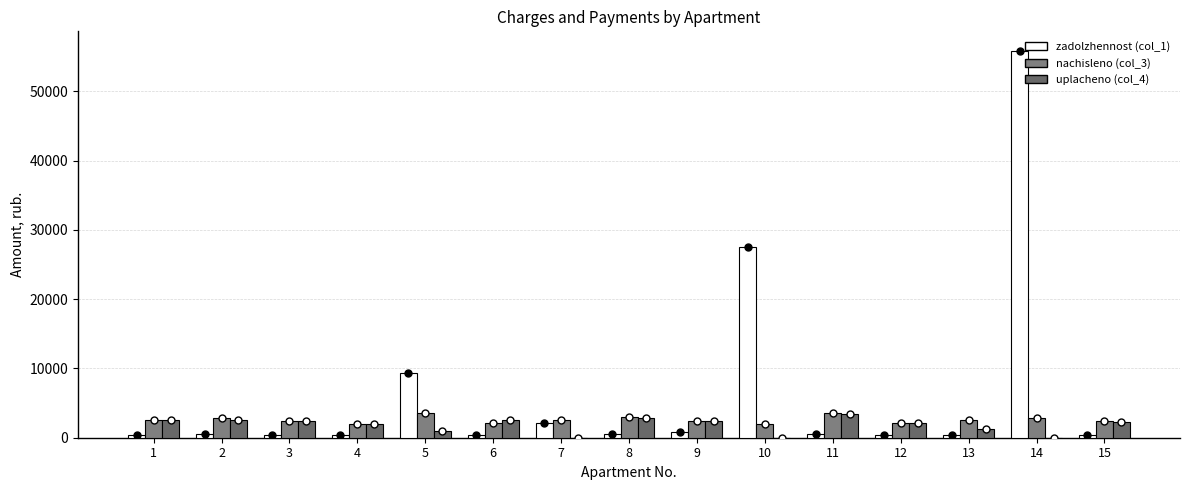

Is the value of uplacheno (col_4) at 15 greater than the value of zadolzhennost (col_1) at 5?

No